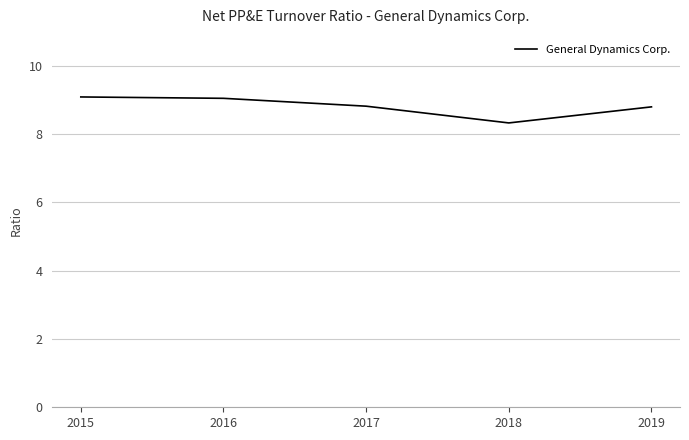

Is it true that the value at 2015 is 4.8?

False